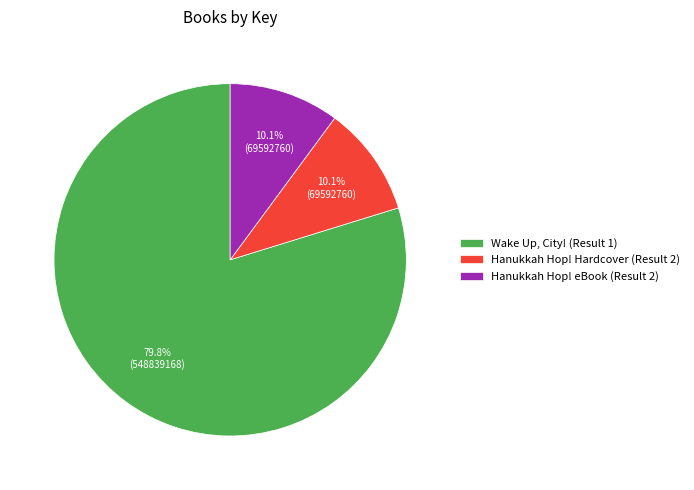

To the nearest percent, what is the difference between the largest and smallest slice percentages?

70%